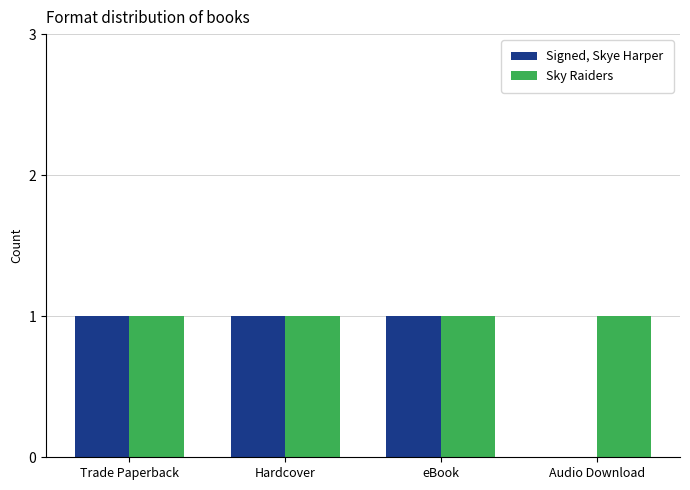

Which series has the largest total across all categories?

Sky Raiders